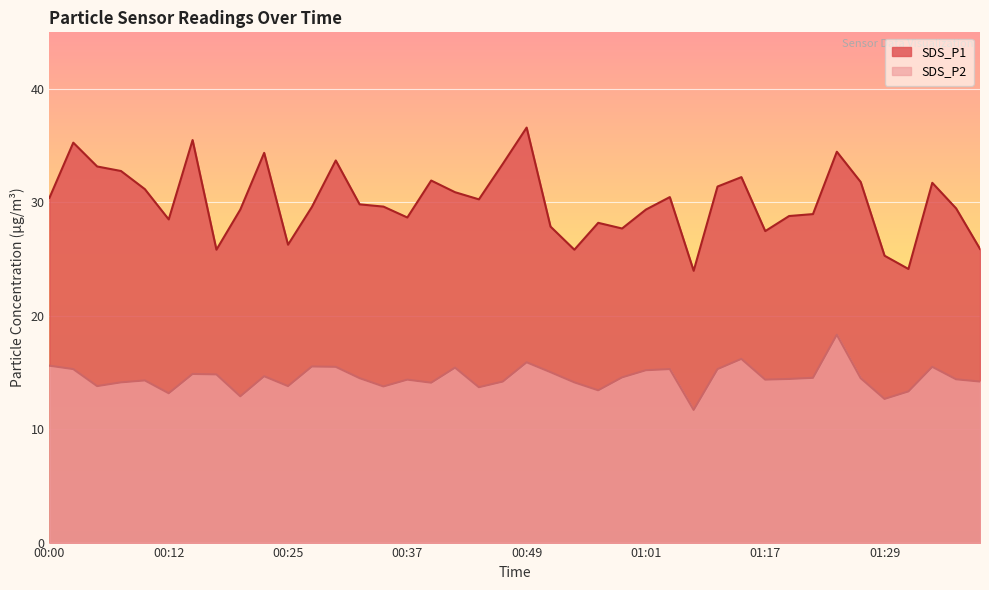

What is the label of the 25th point from the left?

00:59